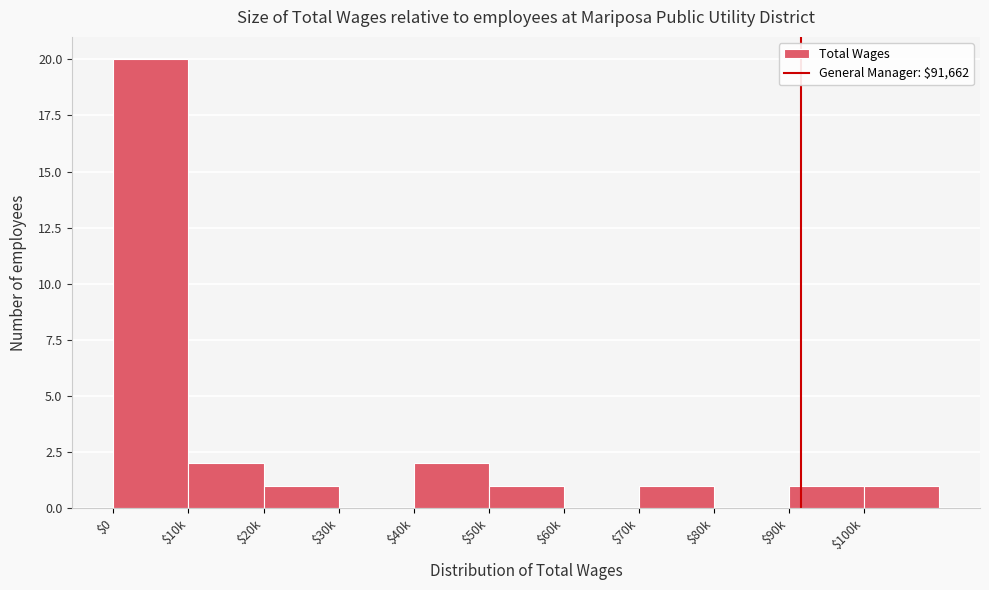

What is the maximum value shown in the chart?

20